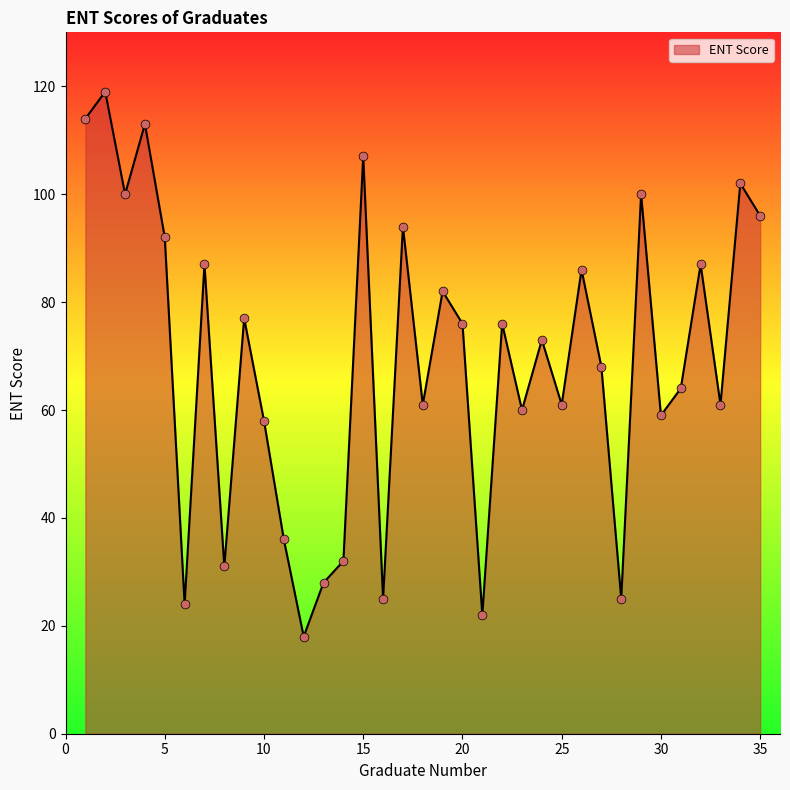

What is the maximum value shown in the chart?

119